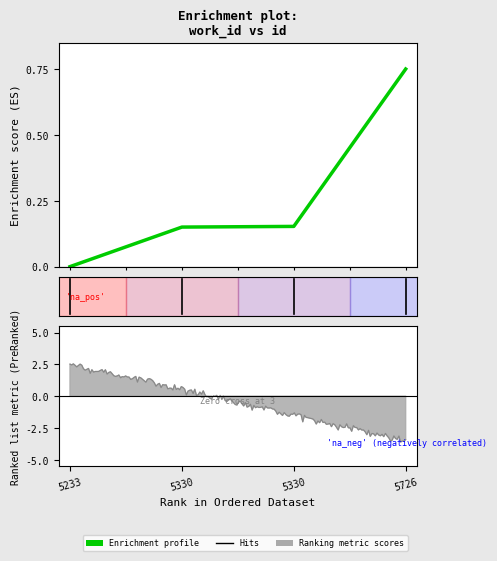

Where is the data nearest to the value 0?

5233